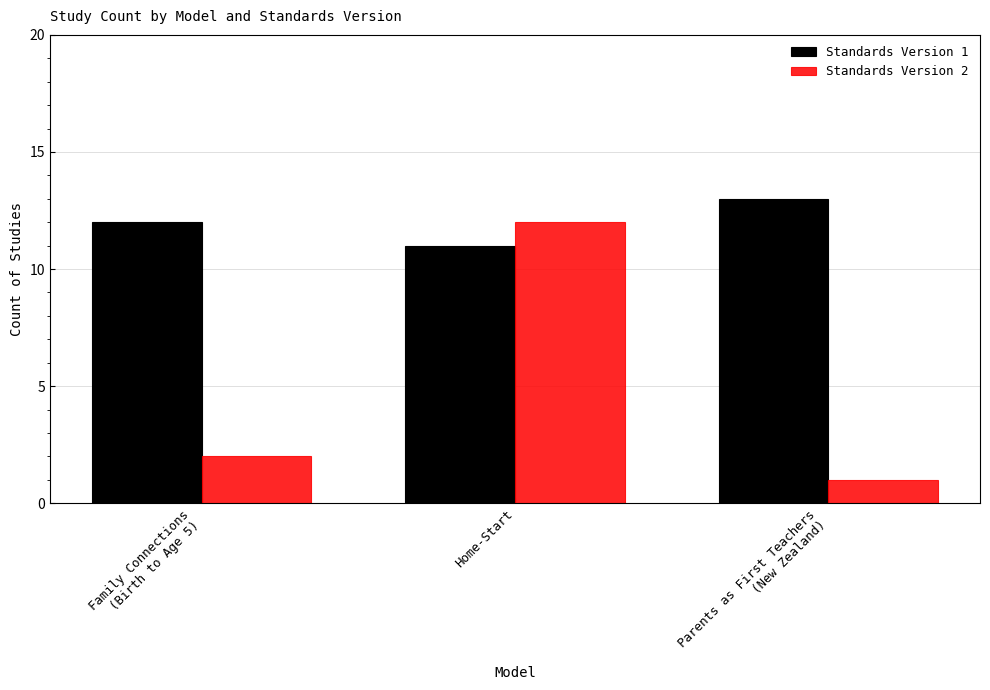

Rank the categories by Standards Version 2 value from highest to lowest.

Home-Start, Family Connections
(Birth to Age 5), Parents as First Teachers
(New Zealand)